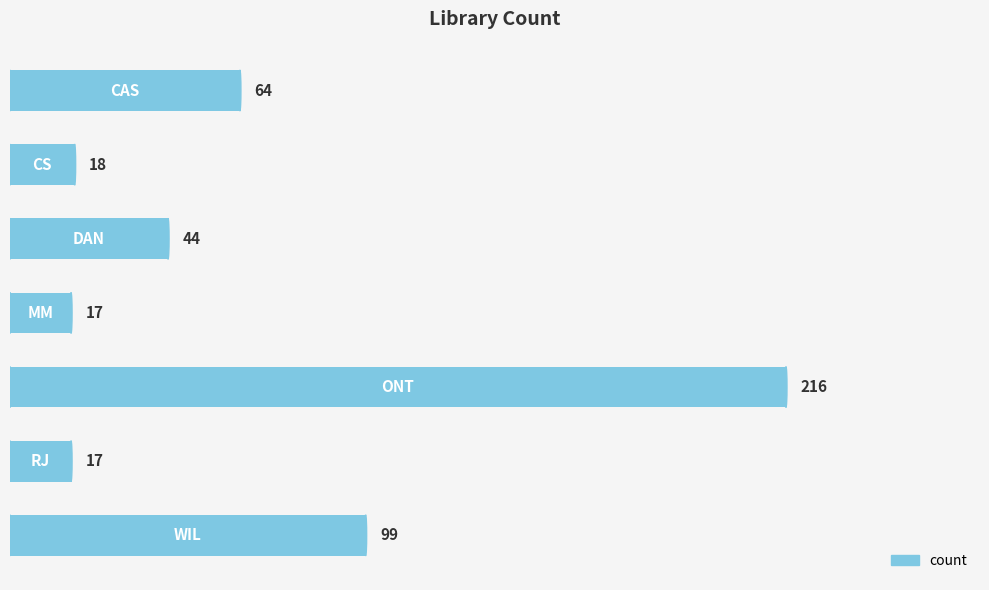

Reading bottom to top, extract all data points from this chart.

99	17	216	17	44	18	64